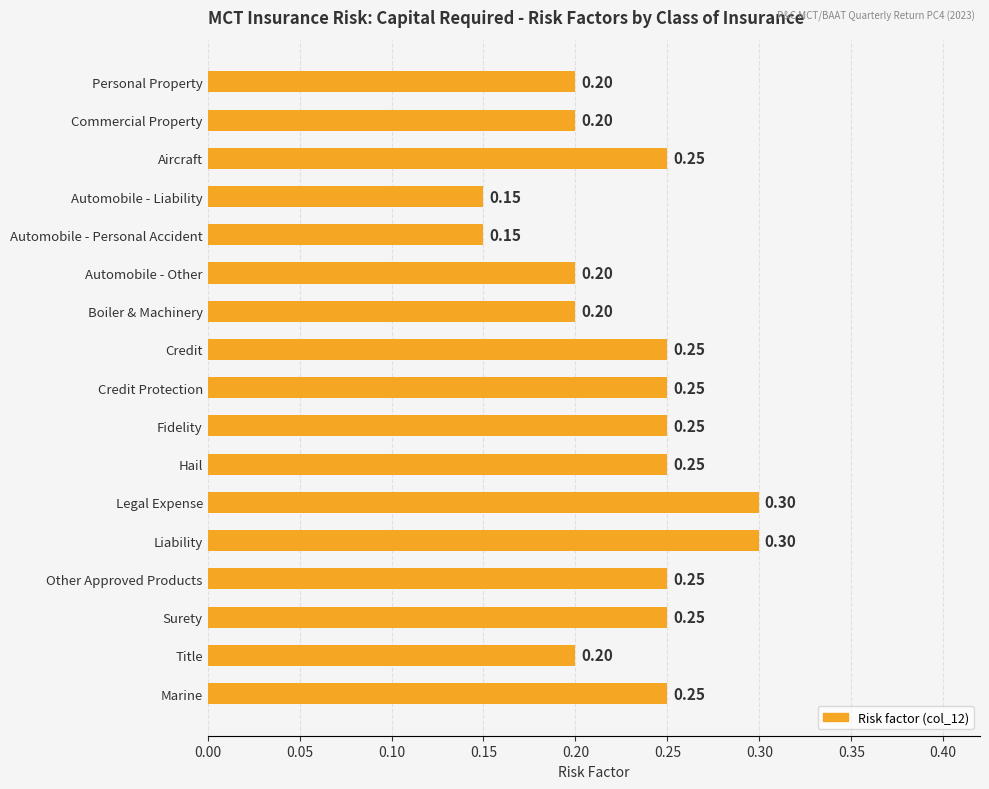

What is the label of the 7th bar from the top?

Boiler & Machinery